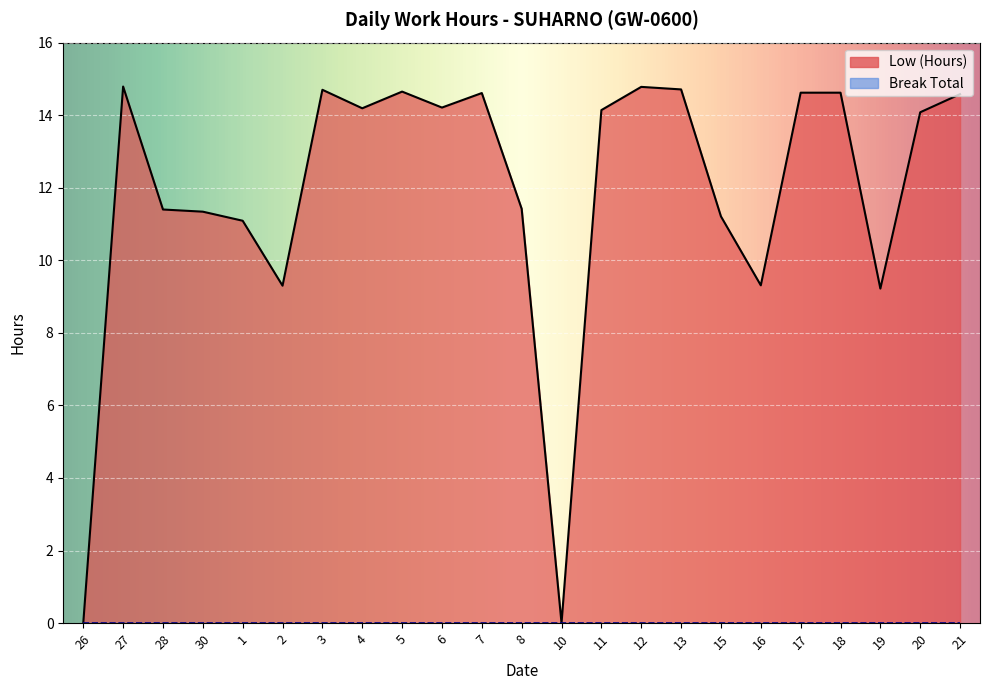

What is the label of the 14th point from the right?

6